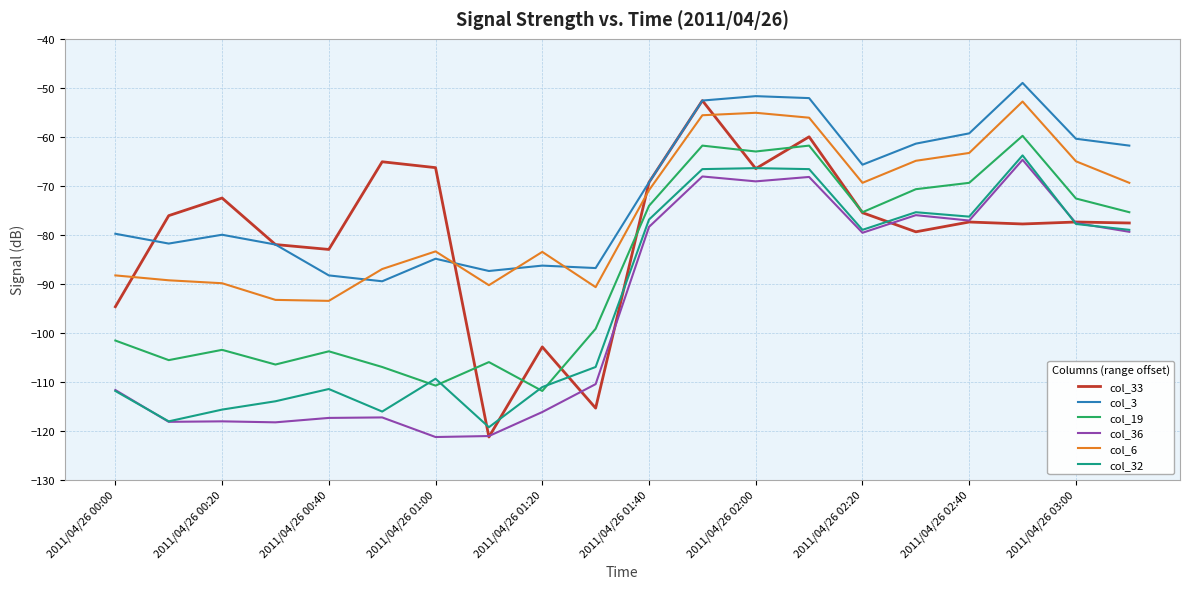

Count the number of data series in this chart.

6